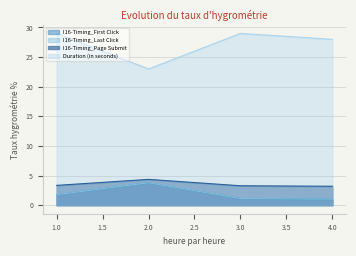

What is the approximate value of I16-Timing_First Click at 2?

3.8